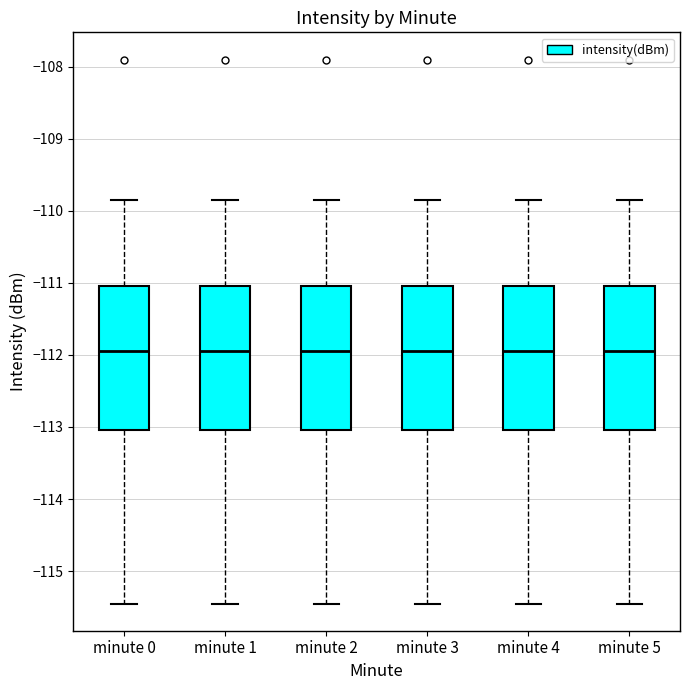

Reading left to right, read every box against the y-axis: the position of its median line, the range the box covers, and the ends of its whiskers. The values are not printed on the chart, so give them approximately, as read against the axis.

minute 0: median -111.9, box -113.0 to -111.0, whiskers -115.4 to -109.8
minute 1: median -111.9, box -113.0 to -111.0, whiskers -115.4 to -109.8
minute 2: median -111.9, box -113.0 to -111.0, whiskers -115.4 to -109.8
minute 3: median -111.9, box -113.0 to -111.0, whiskers -115.4 to -109.8
minute 4: median -111.9, box -113.0 to -111.0, whiskers -115.4 to -109.8
minute 5: median -111.9, box -113.0 to -111.0, whiskers -115.4 to -109.8